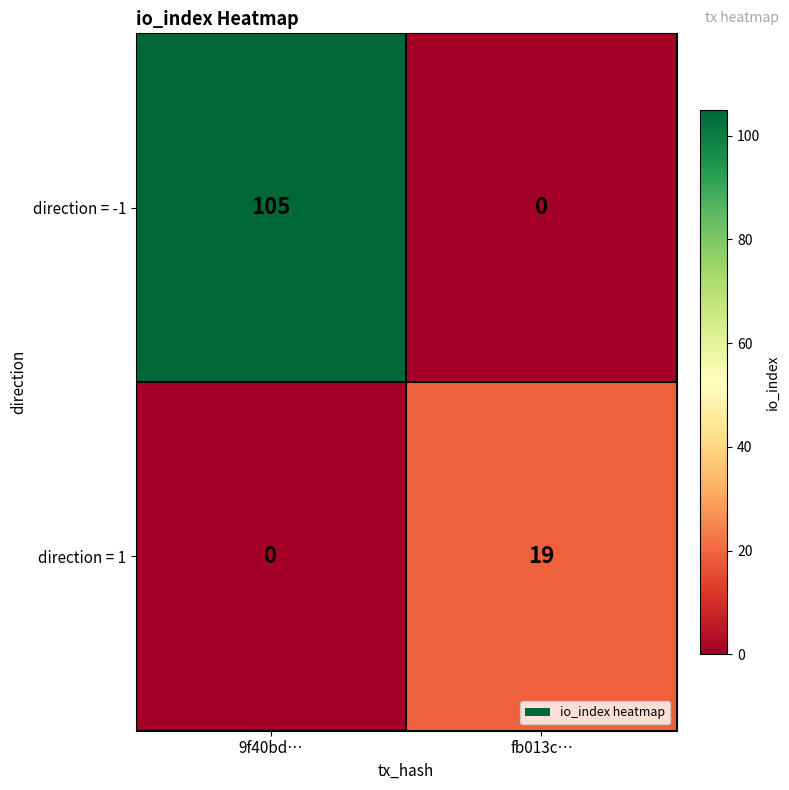

What is the total value across all series at fb013c…?

19